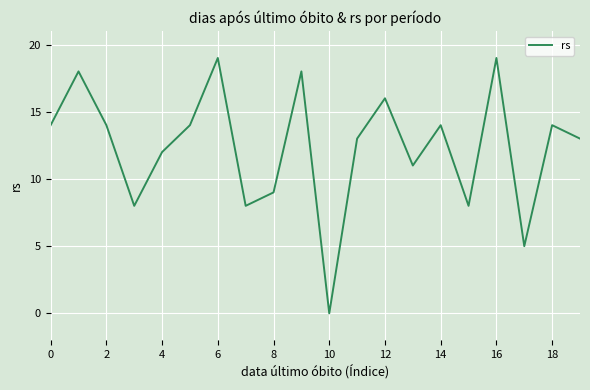

What is the sum of all values?

247